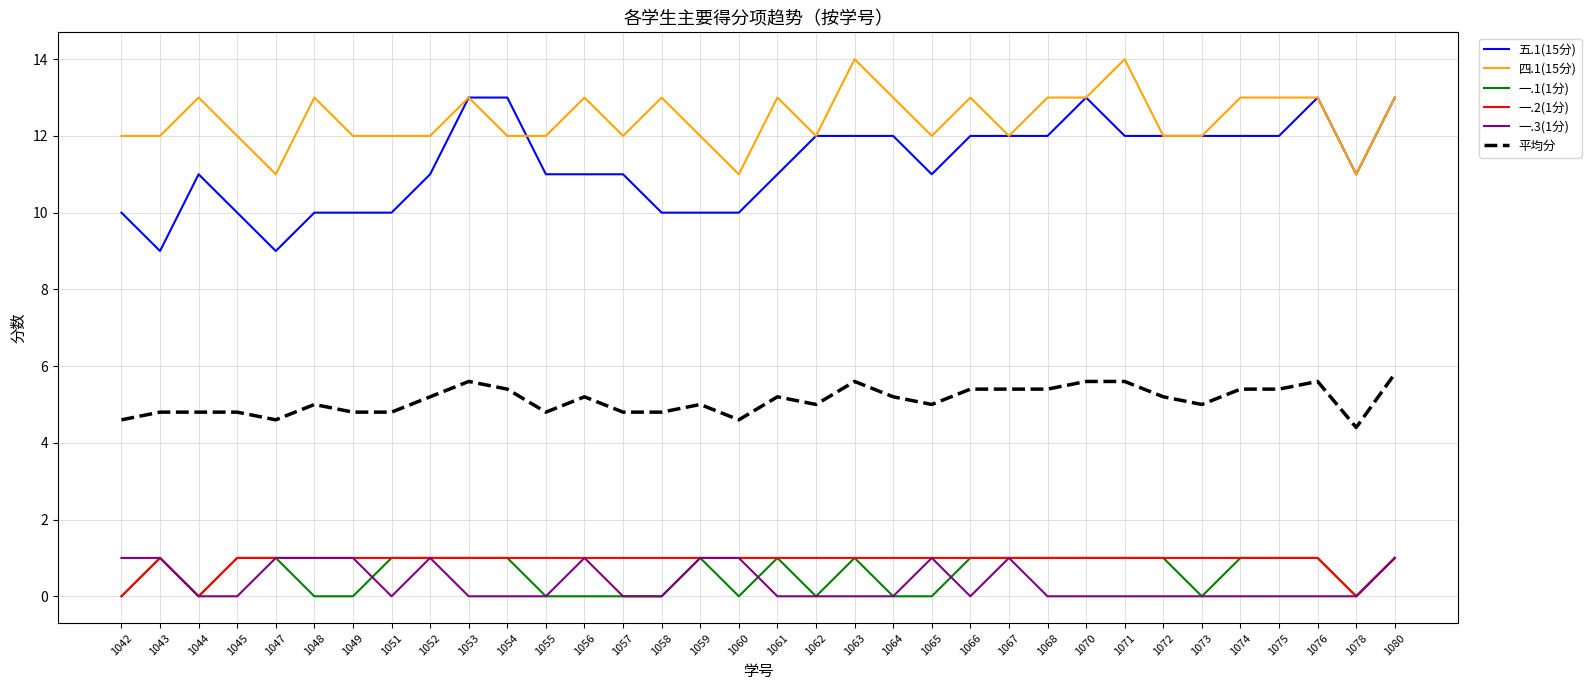

True or false: 一.2(1分) has a value of 1.0 at 1060.

True